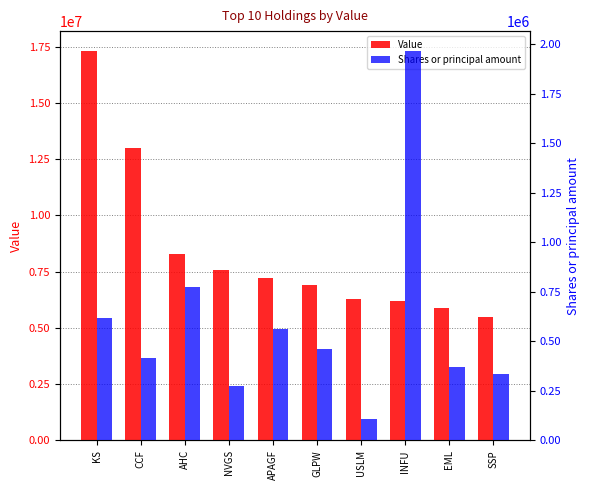

How many values in the Value series exceed 7229000?

4